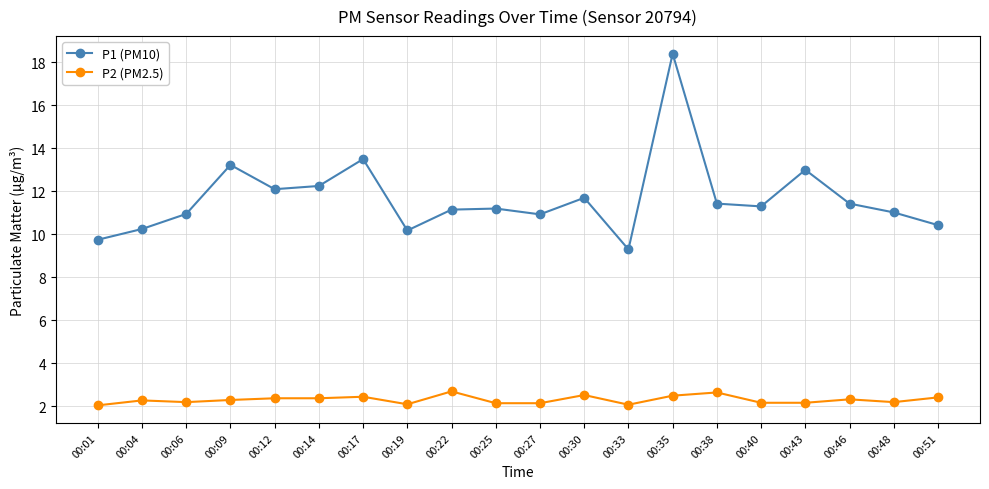

What is the value of the P2 (PM2.5) point at the 4th from the left?

2.3